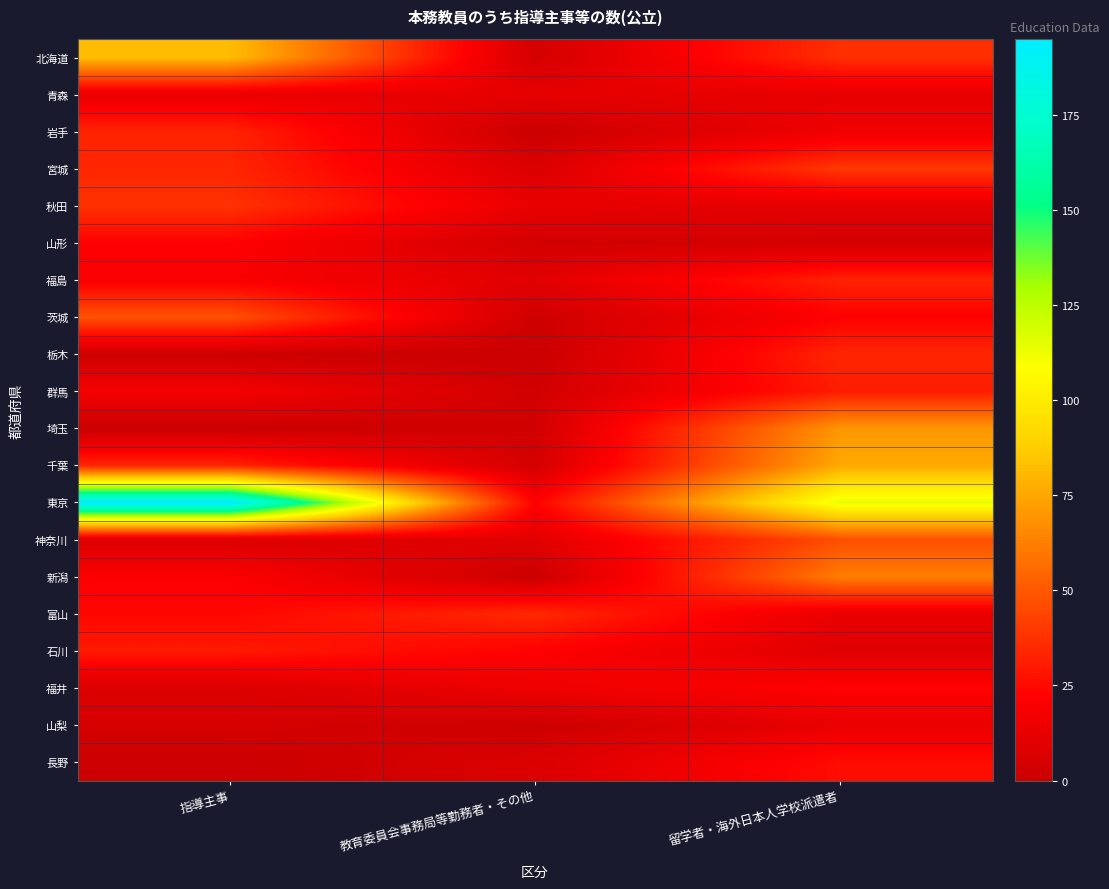

Which series has the largest range (max minus min)?

東京